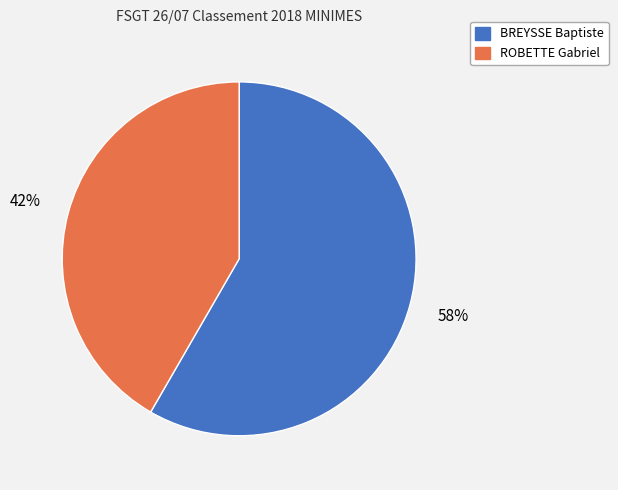

Which slice represents more than half of the pie?

BREYSSE Baptiste